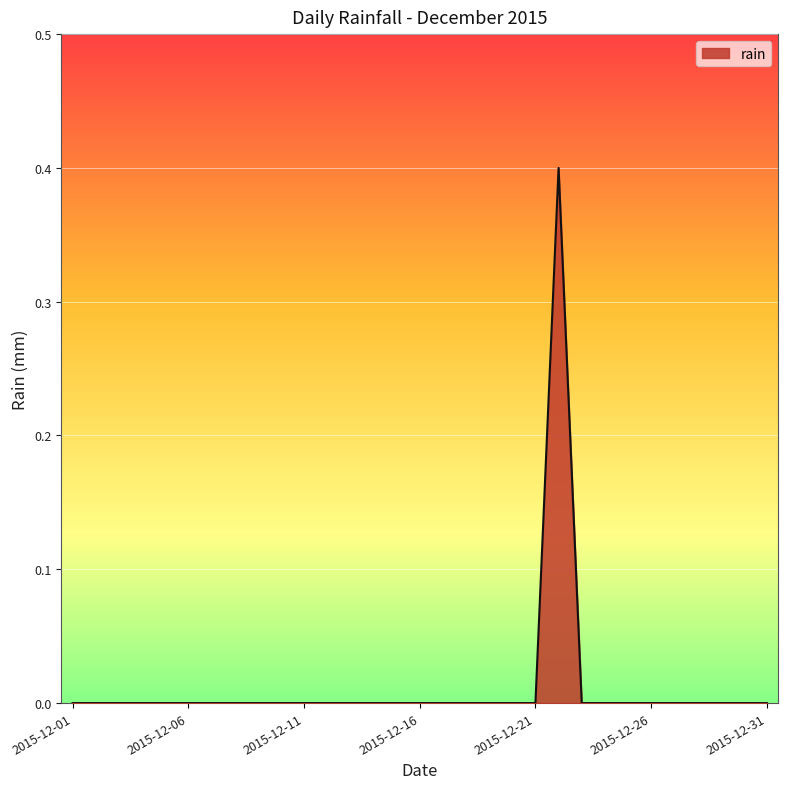

What is the difference between the maximum and minimum values?

0.4